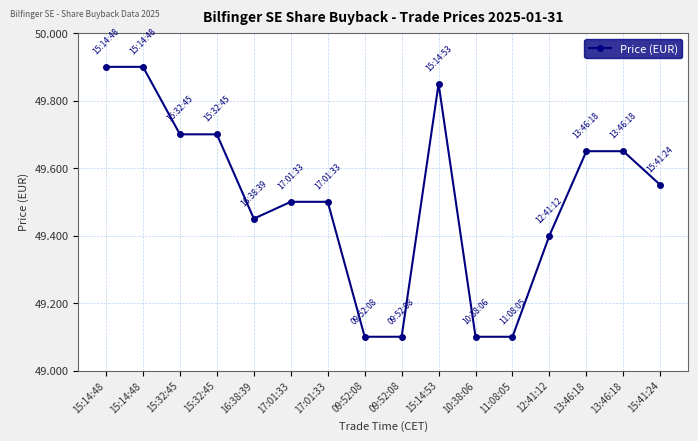

What is the value of the 13th point from the left?

49.4